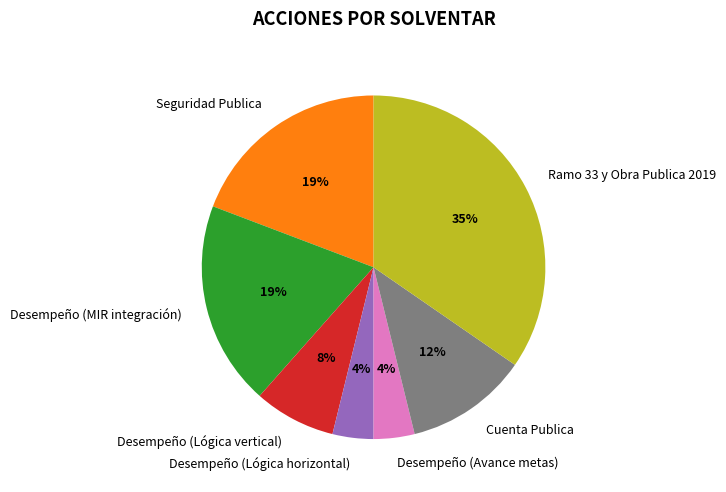

What is the largest slice in the pie chart?

Ramo 33 y Obra Publica 2019